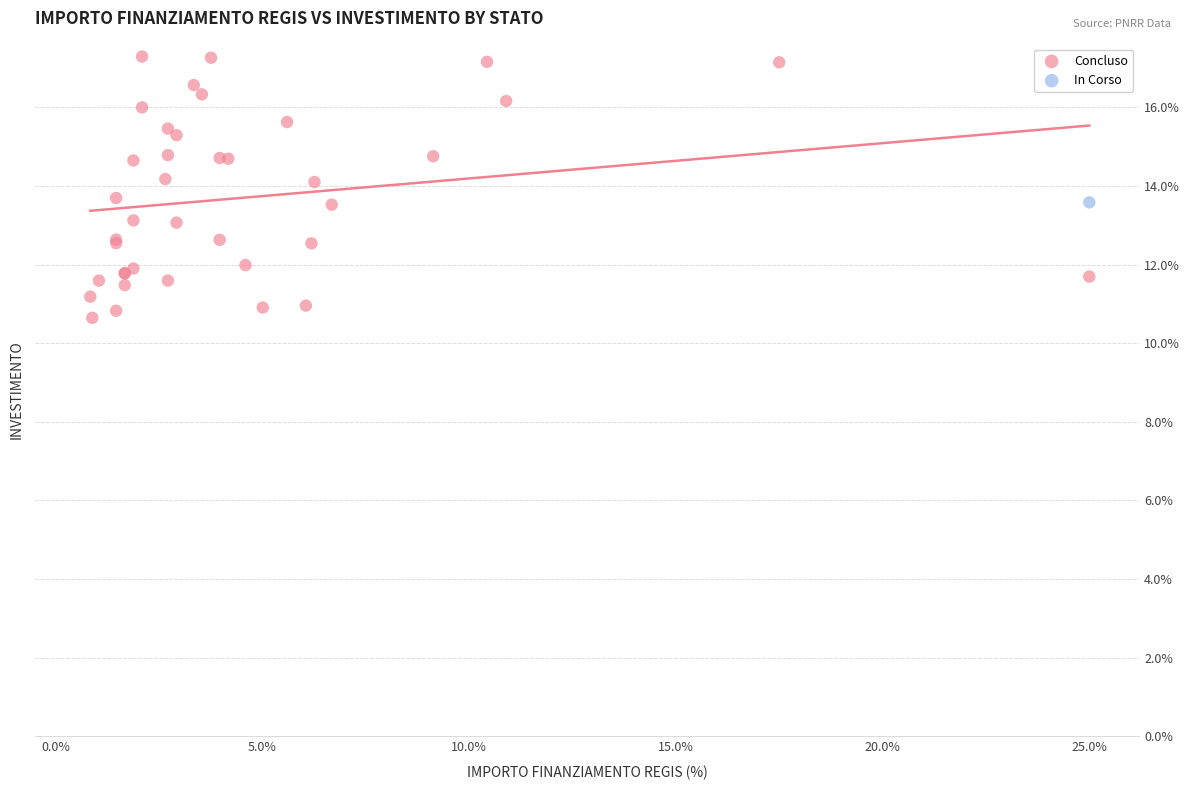

What are all the series names shown in the legend?

Concluso, In Corso